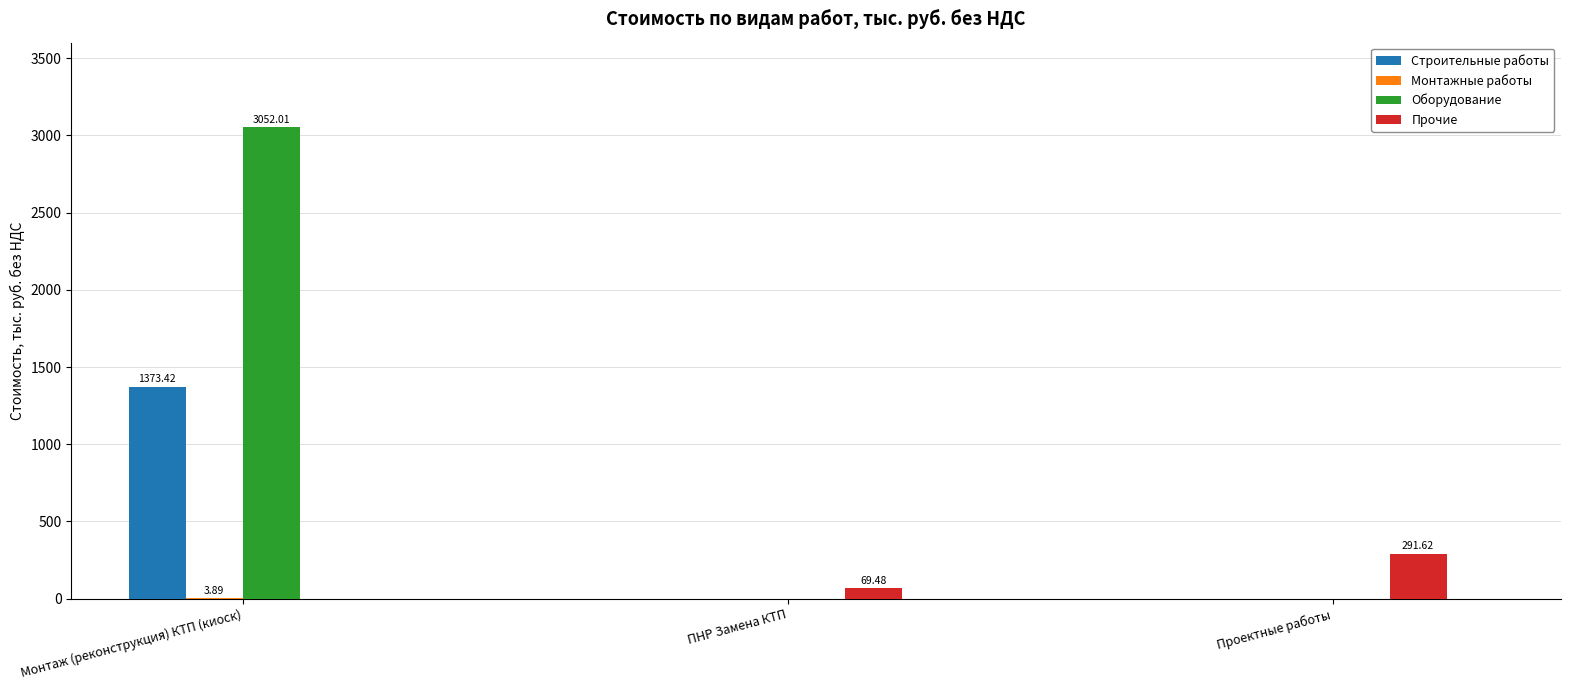

The value of Прочие at Монтаж (реконструкция) КТП (киоск) is -202.5. True or false?

False